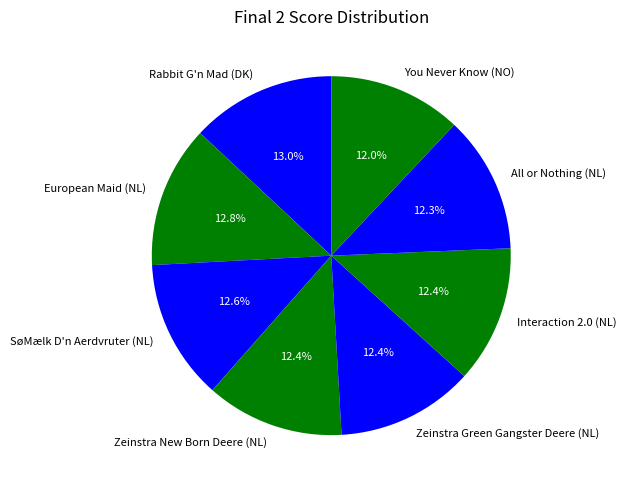

To the nearest percent, what is the difference between the largest and smallest slice percentages?

1%